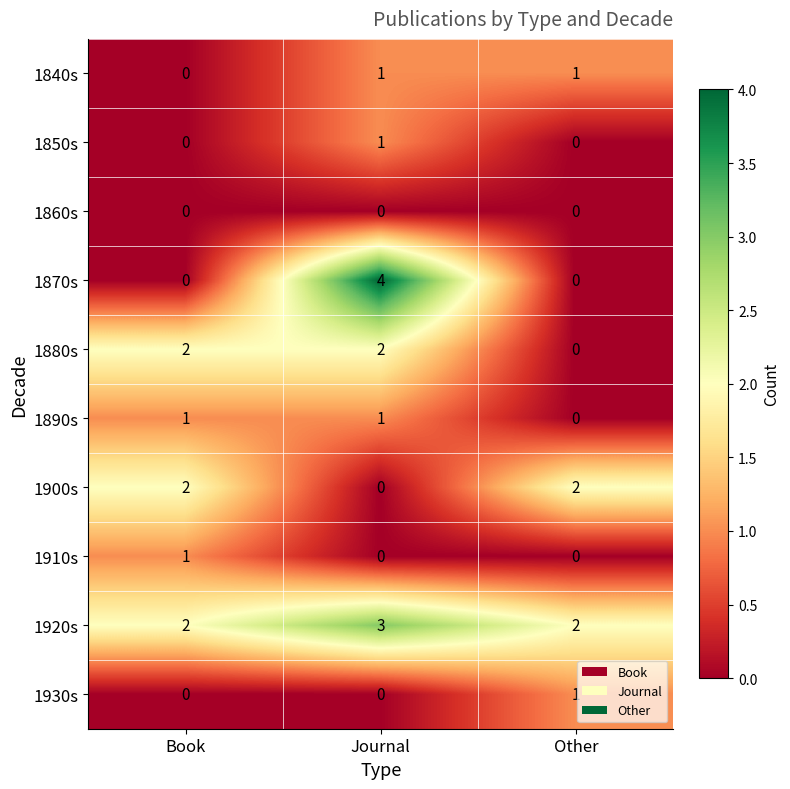

At which category is the sum across all series the highest?

Journal